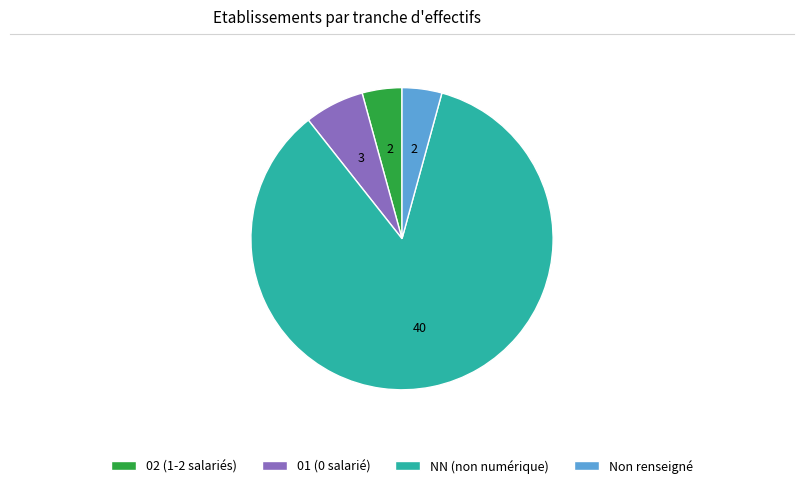

Combined, do 02 (1-2 salariés) and Non renseigné account for over 50%?

No